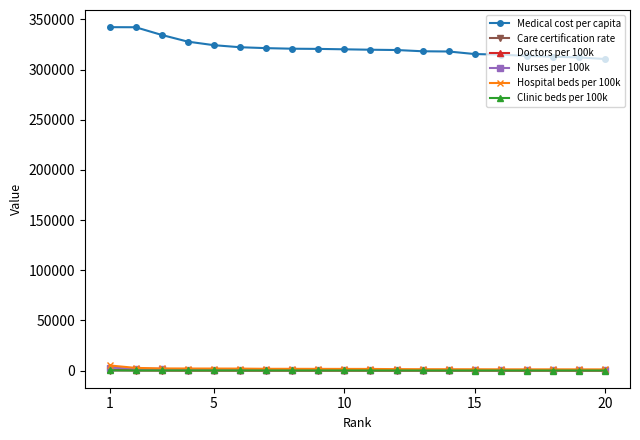

How many categories are shown in the chart?

20